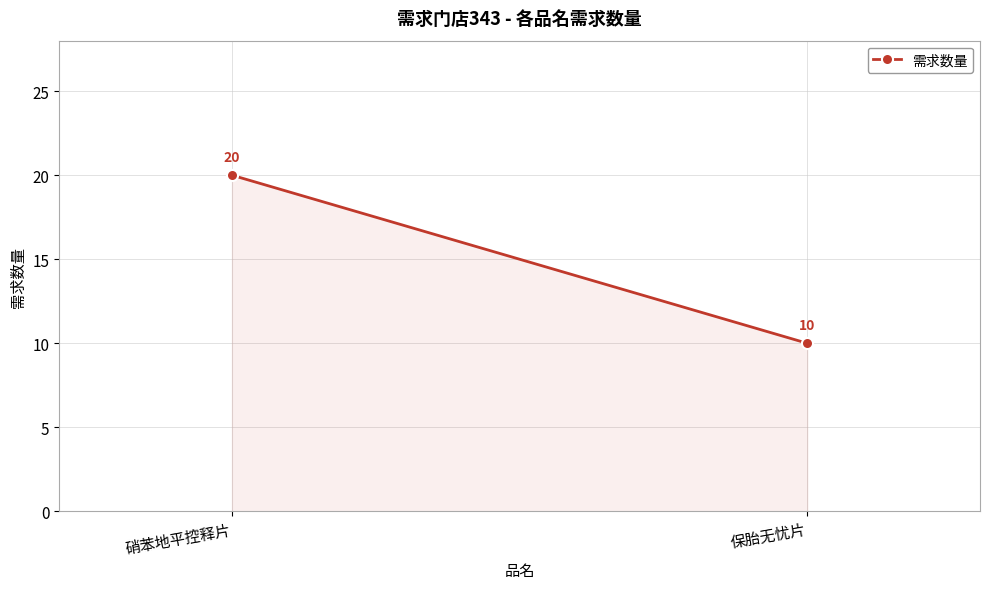

Which has a higher value, 保胎无忧片 or 硝苯地平控释片?

硝苯地平控释片